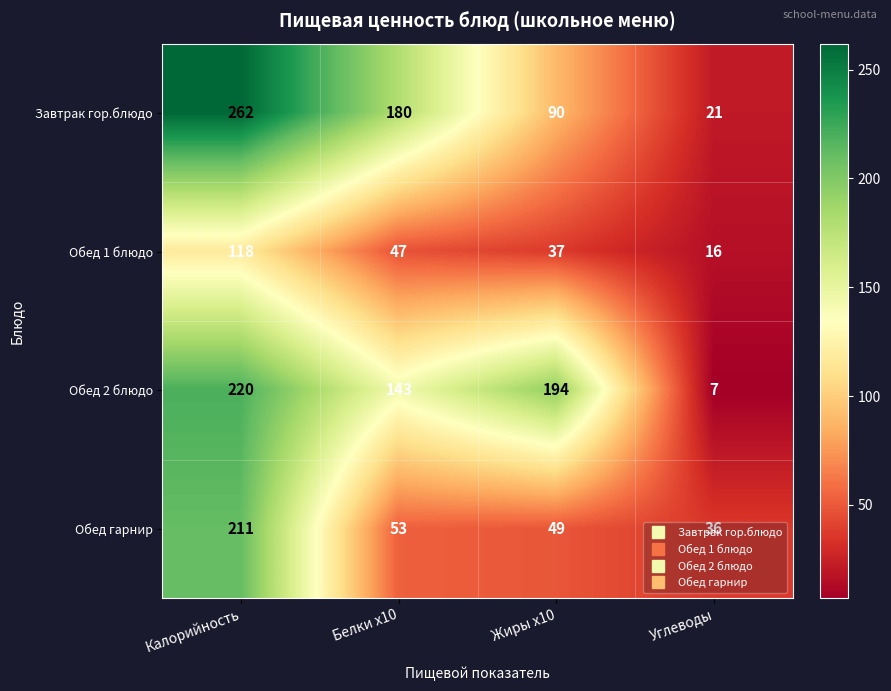

True or false: Обед 1 блюдо has a value of 47 at Белки x10.

True